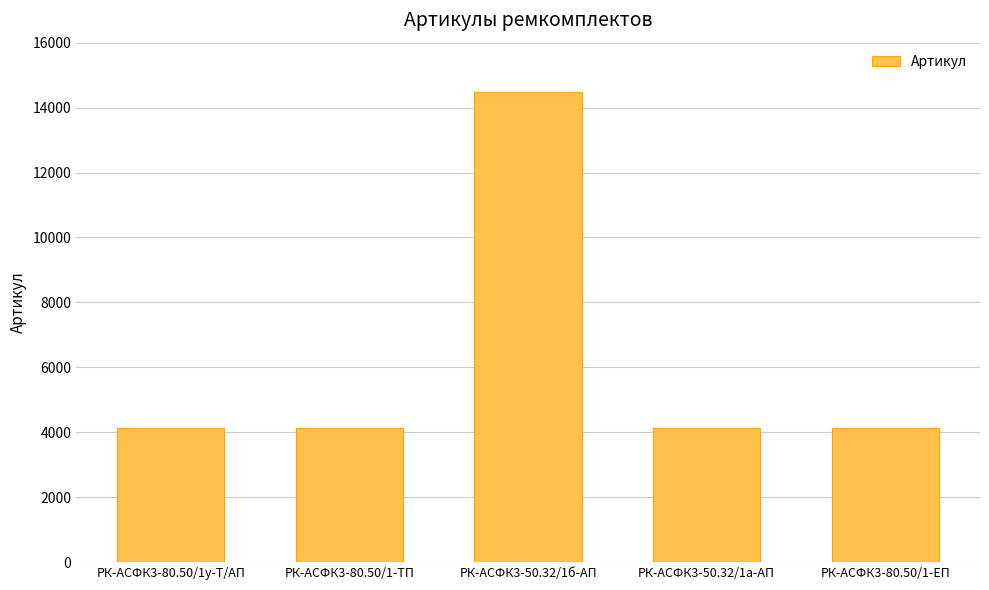

What is the minimum value shown in the chart?

4139